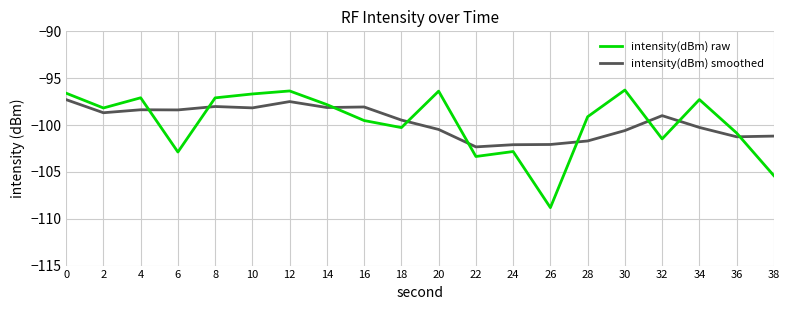

What is the difference between the intensity(dBm) raw values at 38 and 6?

2.5